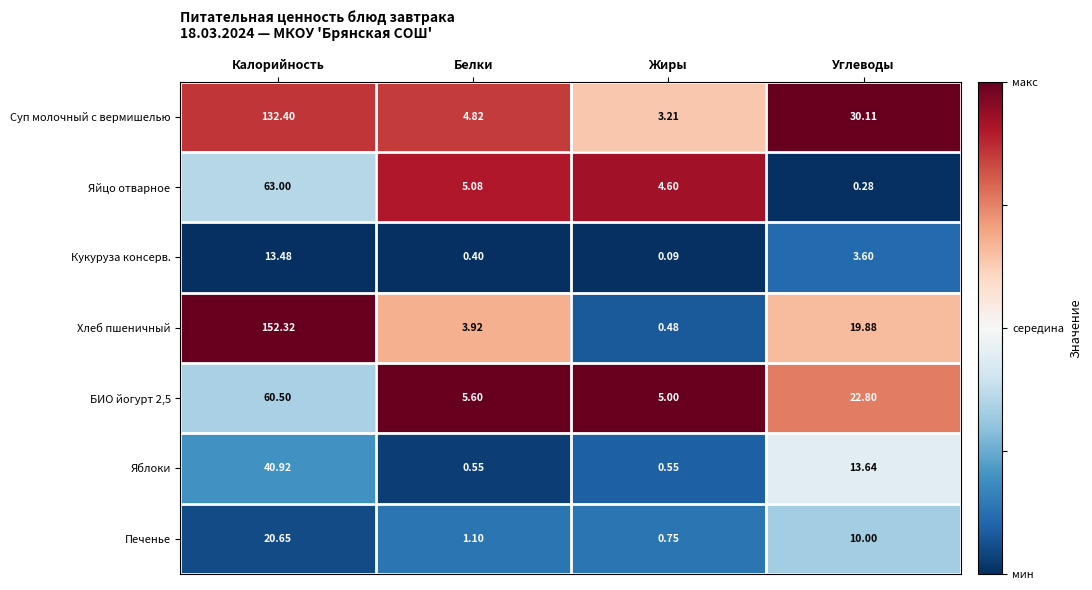

Where is Яйцо отварное nearest to the value 31?

Белки